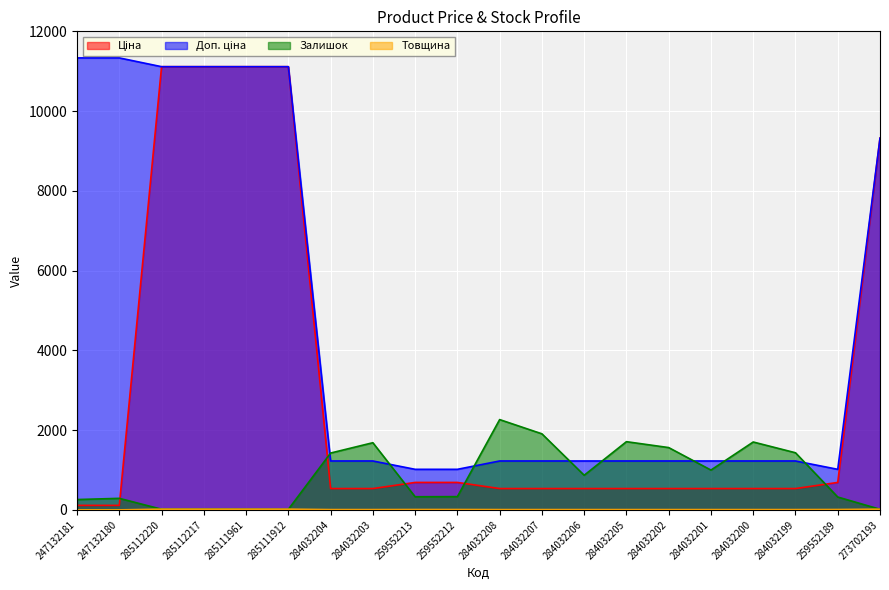

At which category is the sum across all series the highest?

285112220